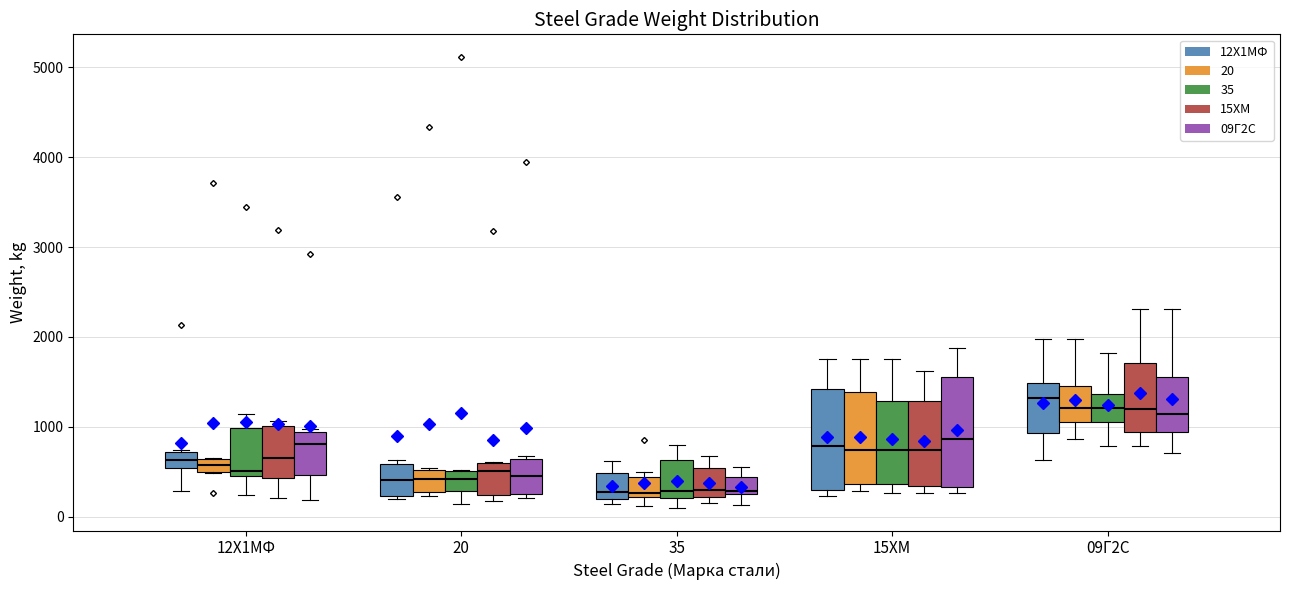

Comparing the boxes themselves (not the whiskers), which one is the tallest?

15ХМ (09Г2С)